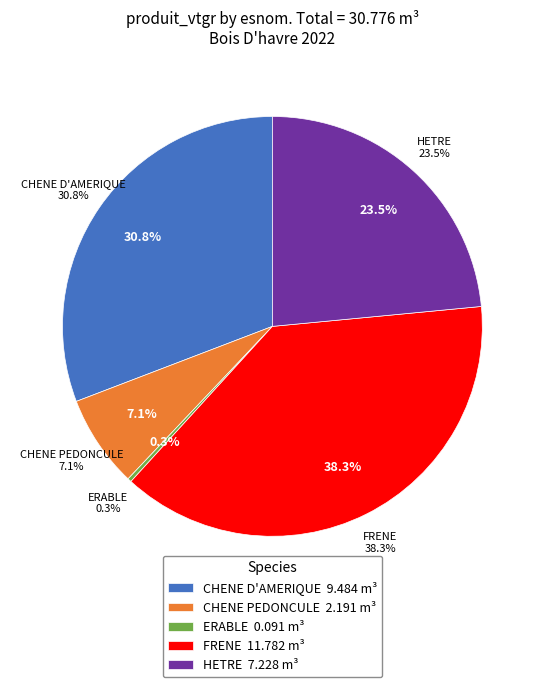

Is it true that CHENE D'AMERIQUE is 31% of the pie?

True